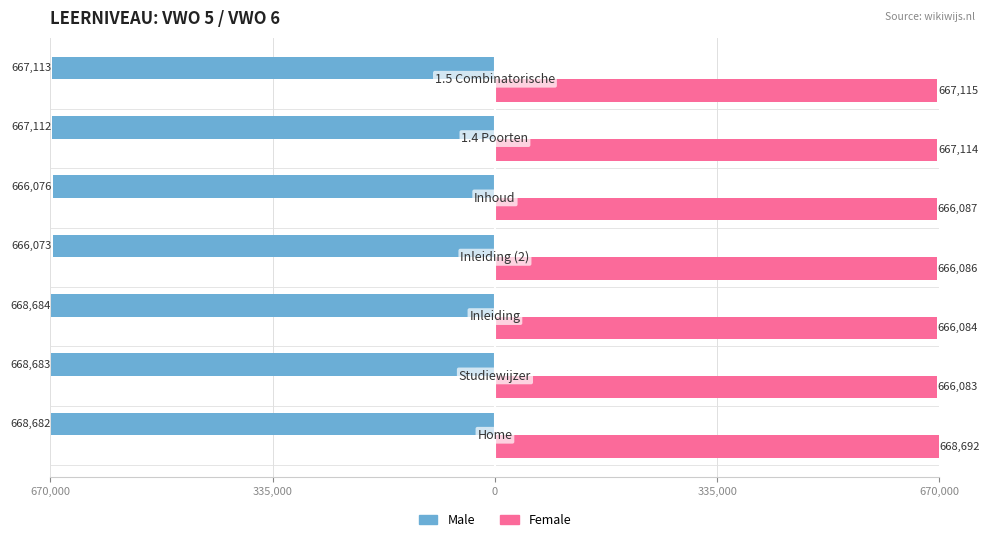

What are all the series names shown in the legend?

Male, Female